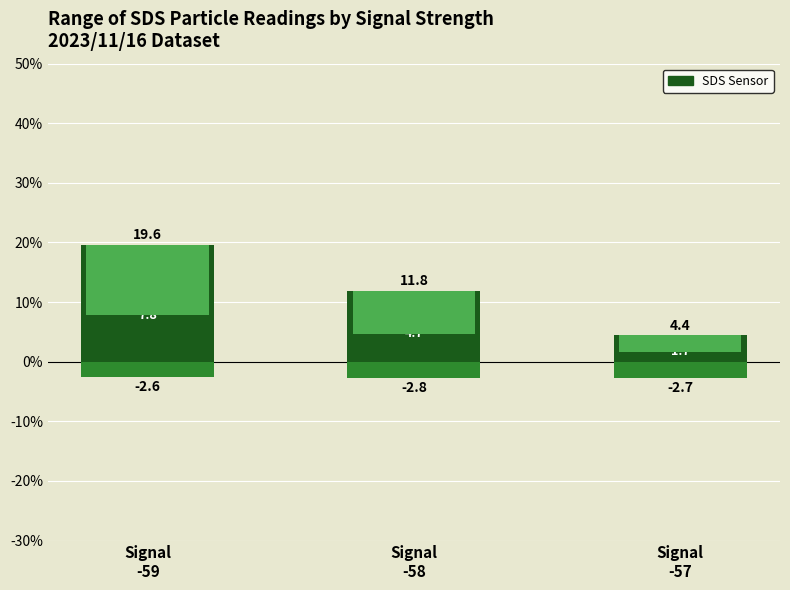

What is the spread (max minus min) of values at Signal
-58?

14.6